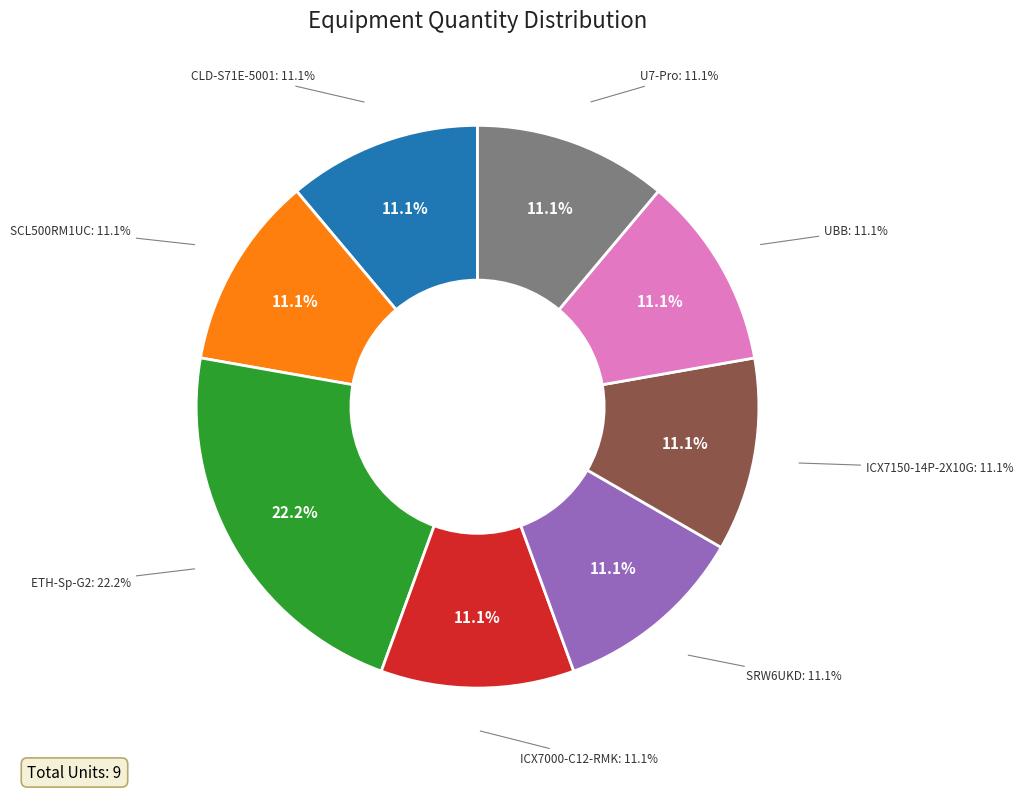

Is it true that ICX7000-C12-RMK is 11% of the pie?

True